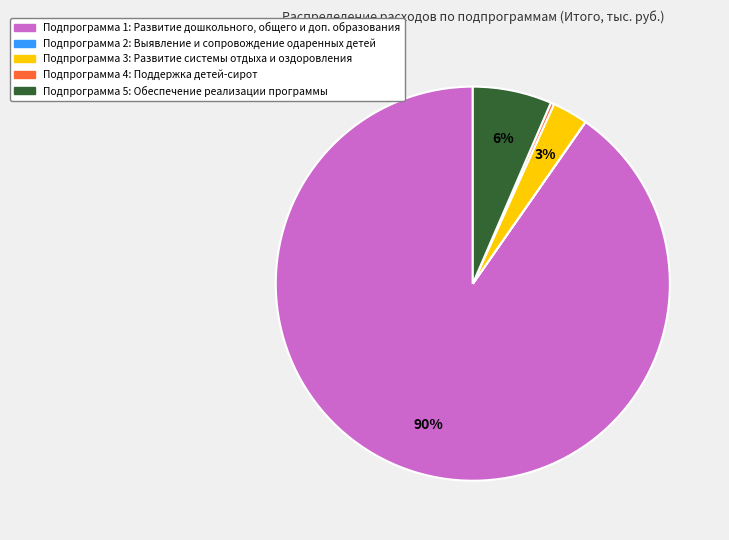

Which slice is the largest?

Подпрограмма 1